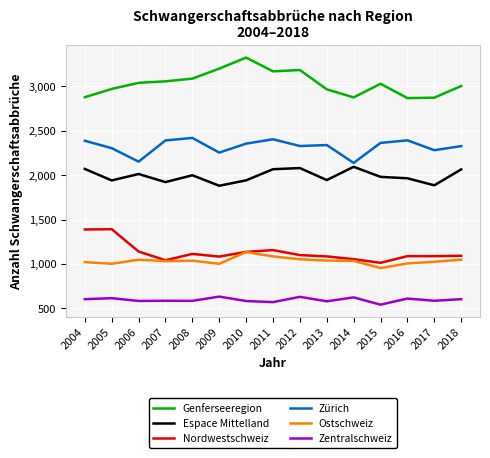

True or false: Ostschweiz has a value of 571 at 2007.

False